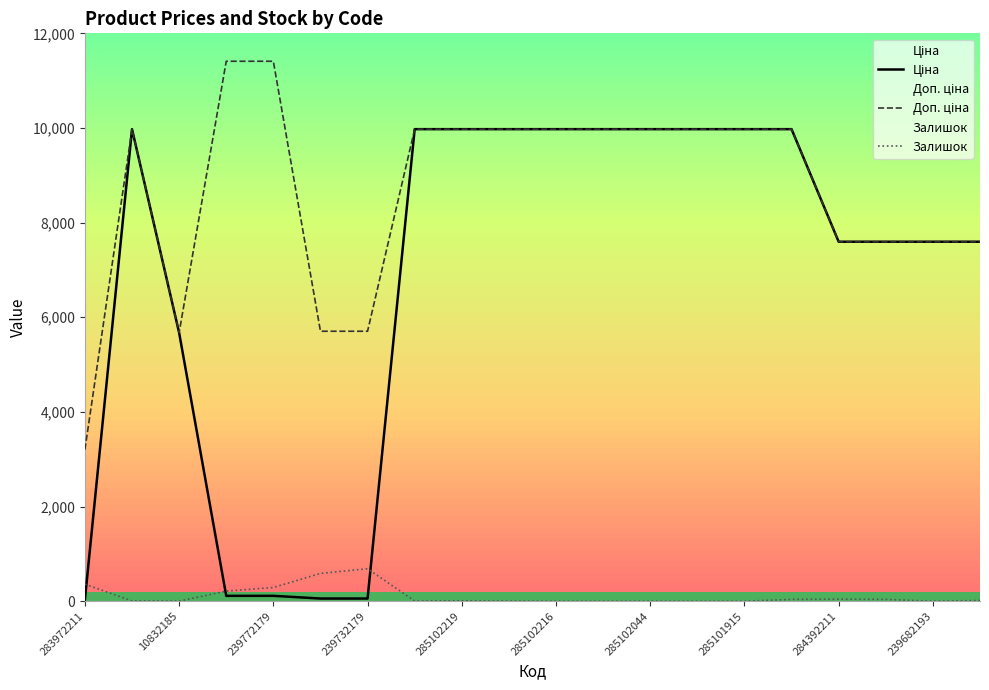

What is the greatest value displayed?

11410.0